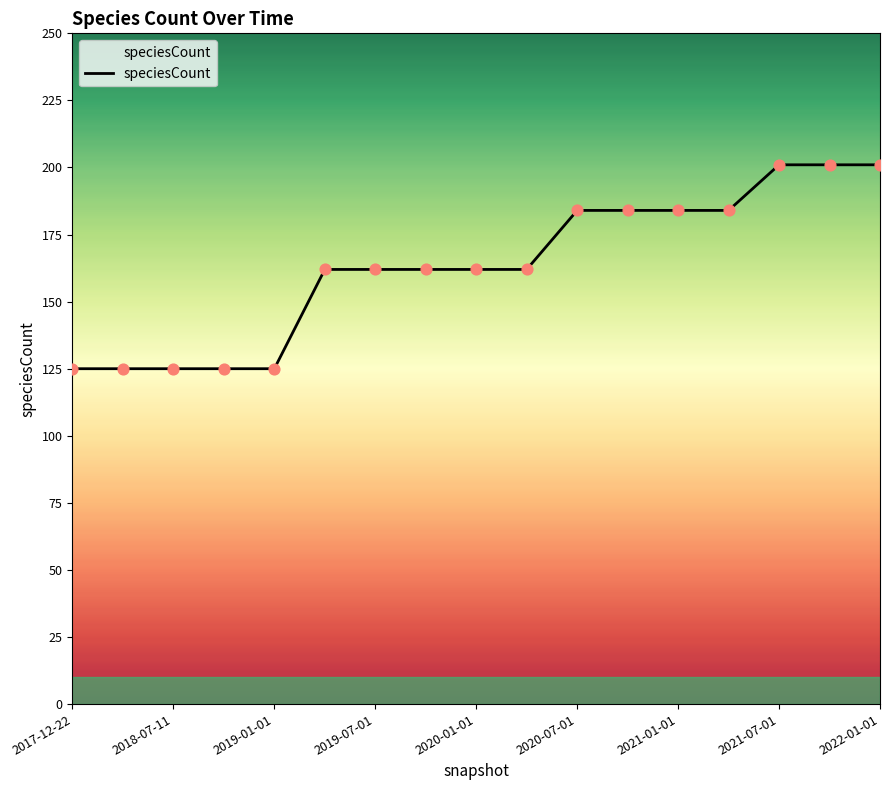

What is the difference between the maximum and minimum values?

76